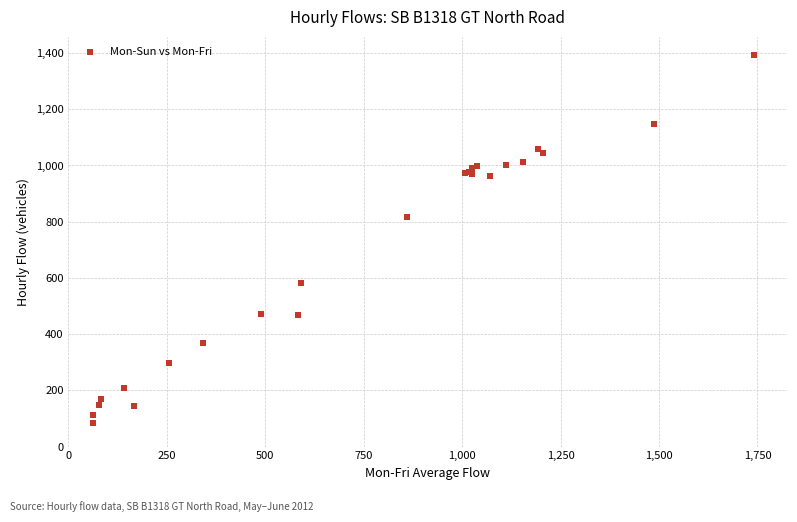

What Y value in the scatter plot is closest to 737?

815